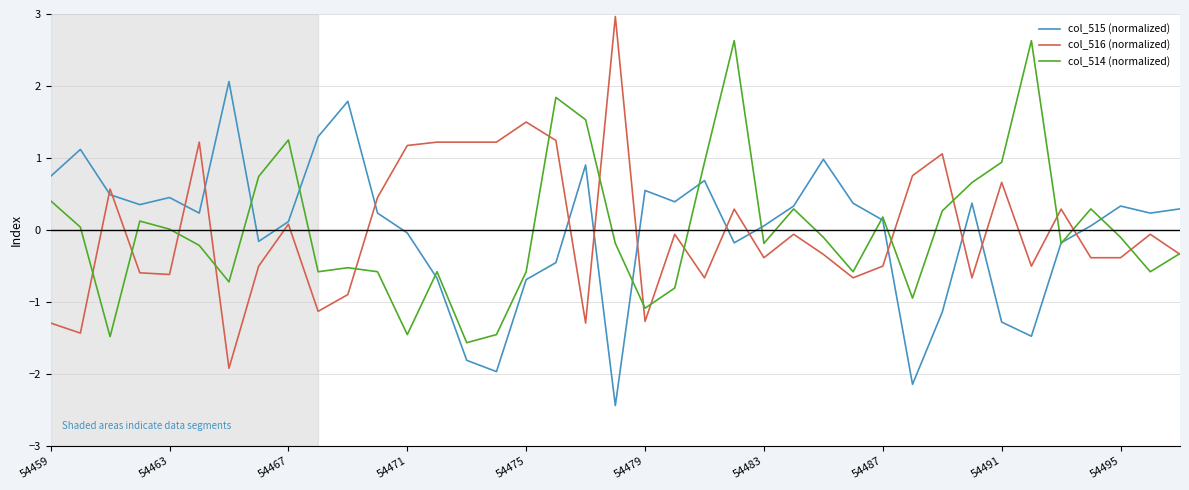

What is the smallest value displayed?

-2.4